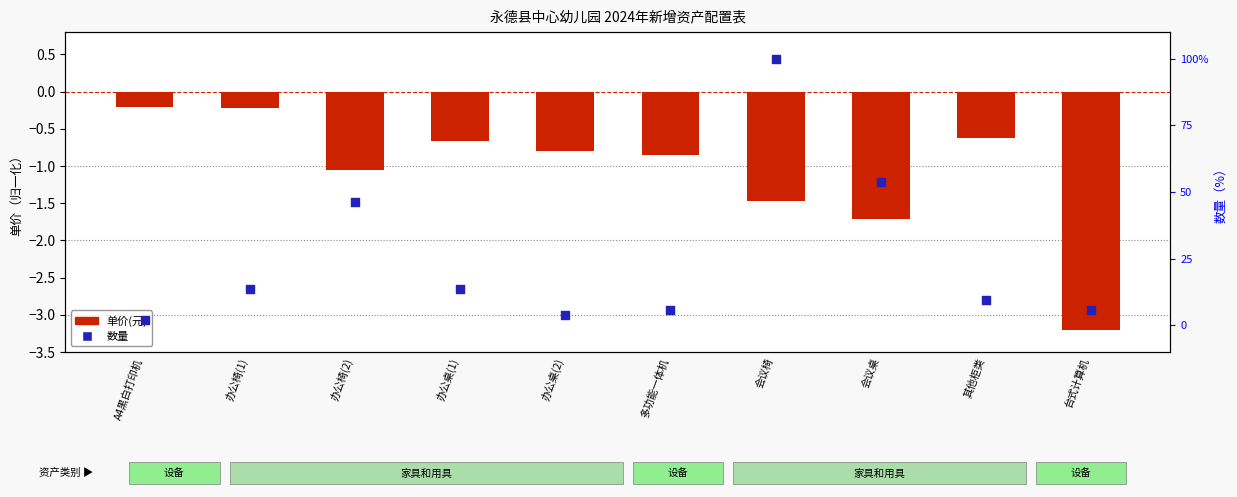

Which series contains the highest Y value?

数量